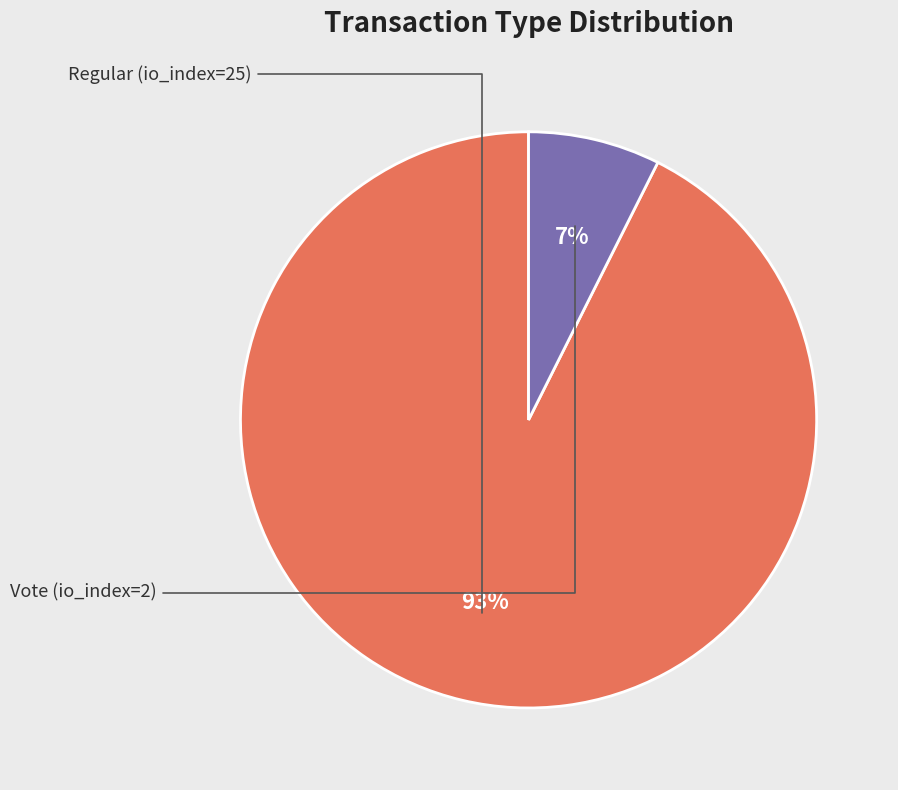

Does any single category account for the majority?

Yes